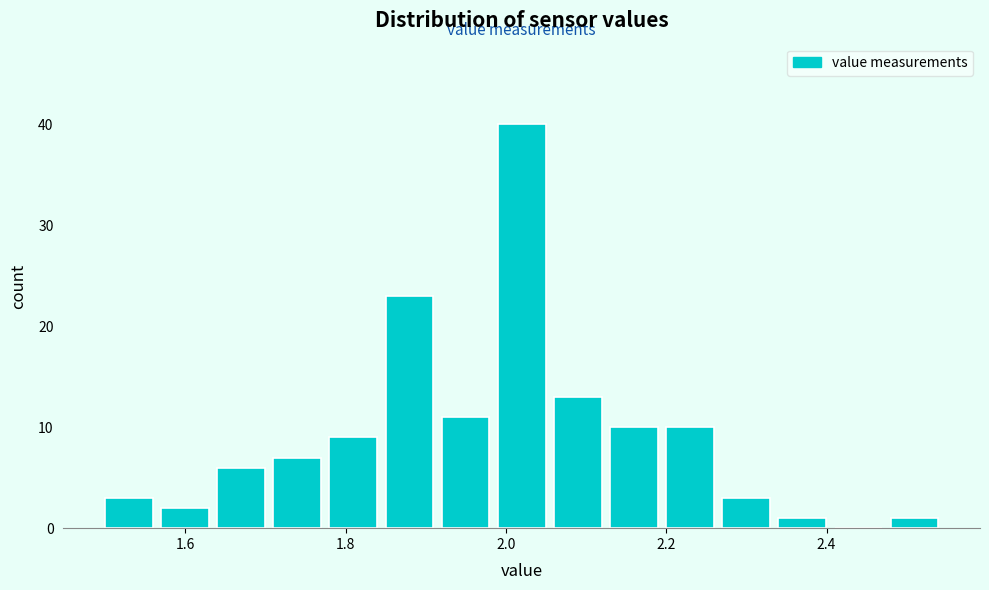

Read against the x-axis, roughly where is the centre of the tallest bar?

2.02